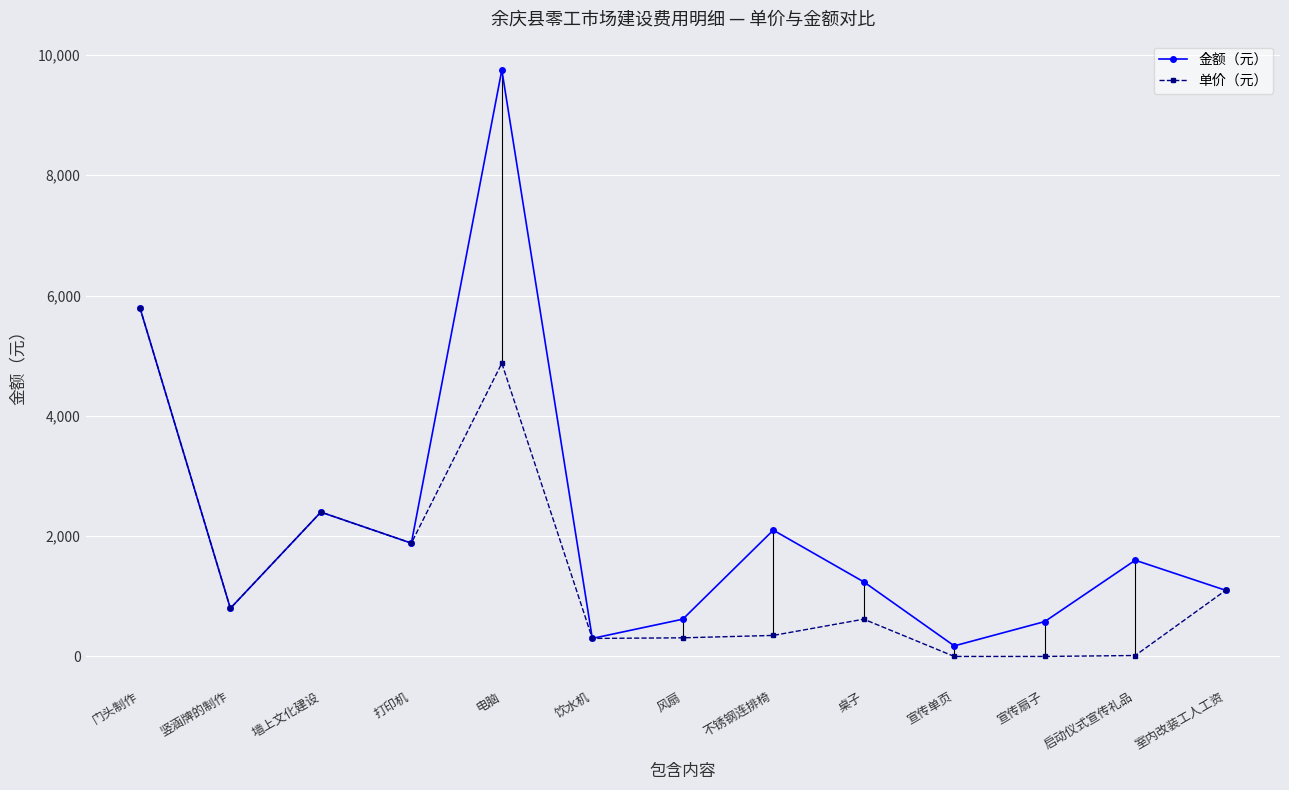

How many data points in 单价（元） are above 620?

6